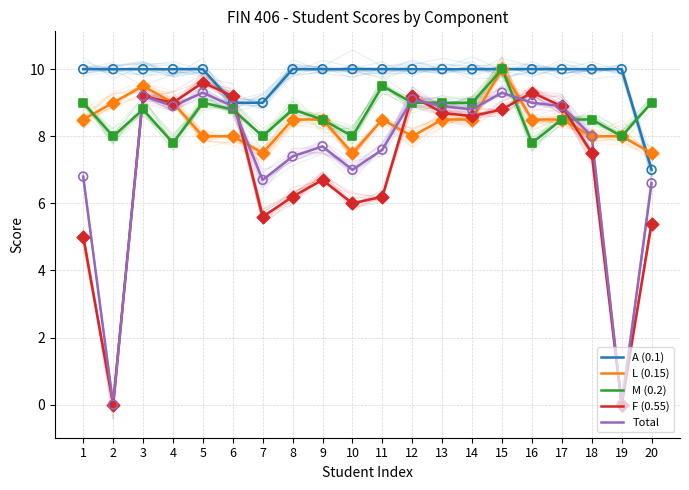

Is the value of A (0.1) at 7 greater than the value of M (0.2) at 13?

No